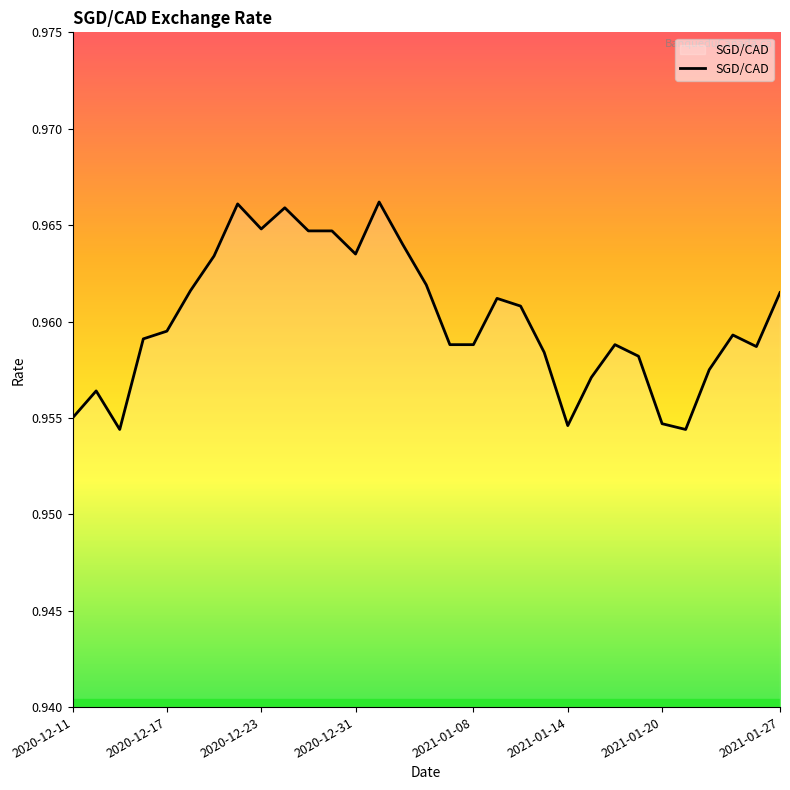

Is this an area chart (filled region under the line)?

Yes